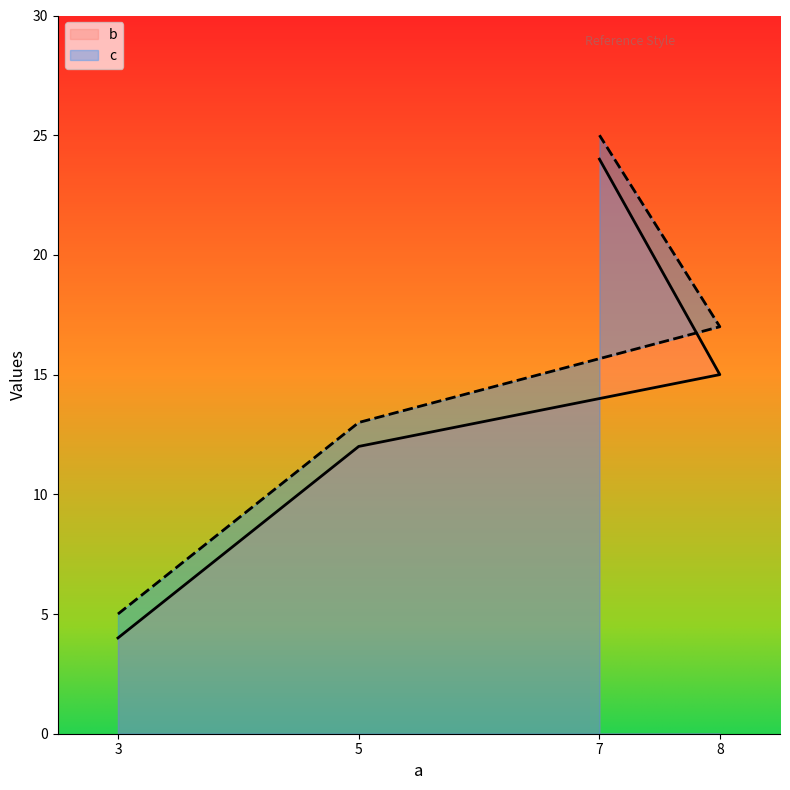

True or false: c and b cross at least once.

False